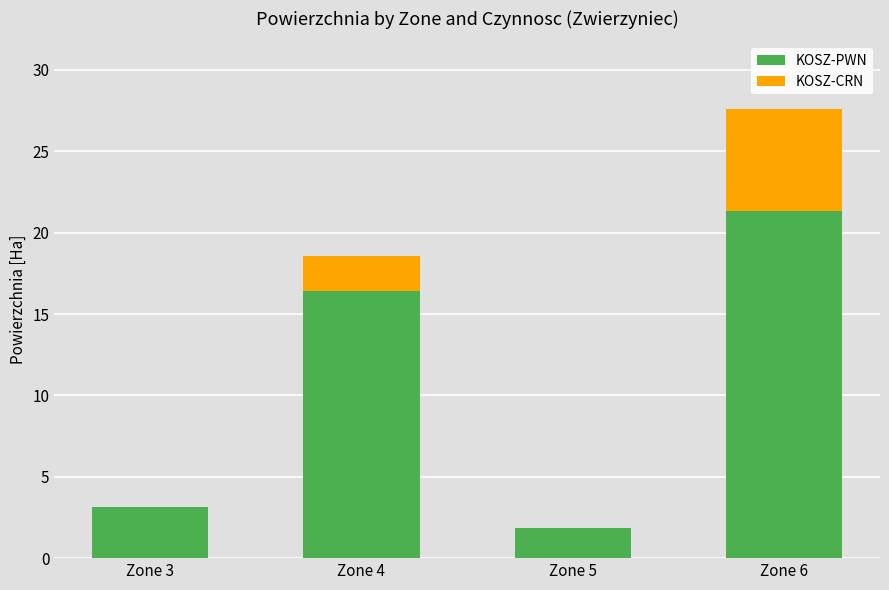

Where does the KOSZ-PWN series first go above 16?

Zone 4